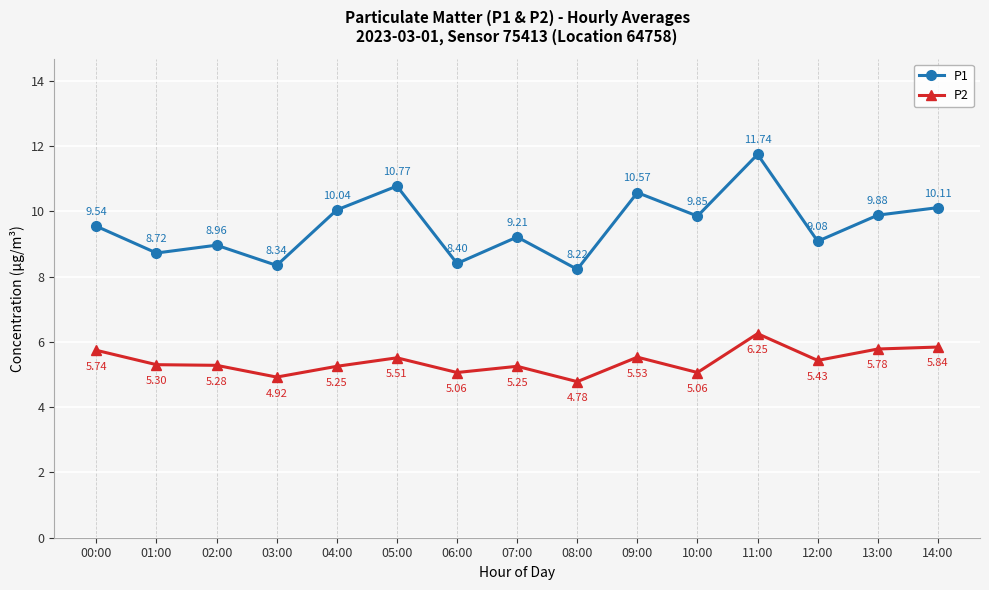

What is the label of the 7th point from the right?

08:00